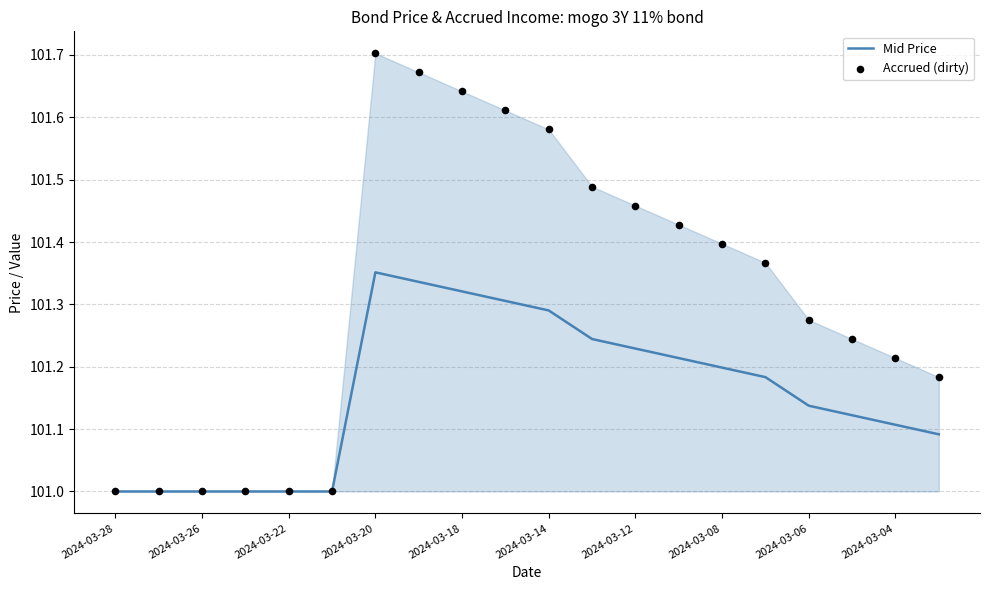

What is the minimum value for Mid Price?

101.0